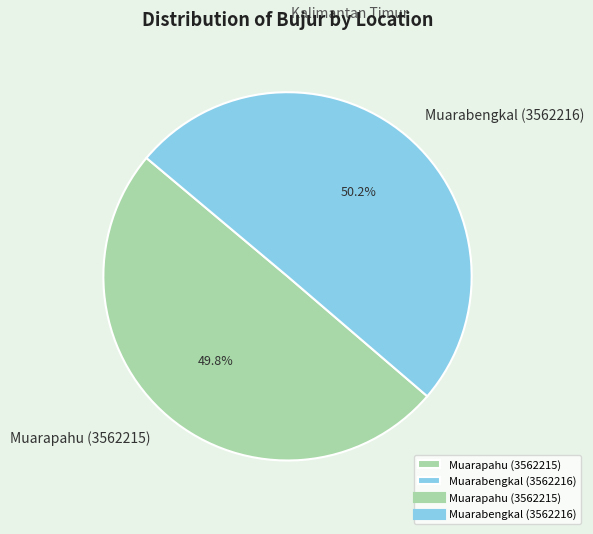

To the nearest percent, what portion does Muarabengkal (3562216) represent?

50%